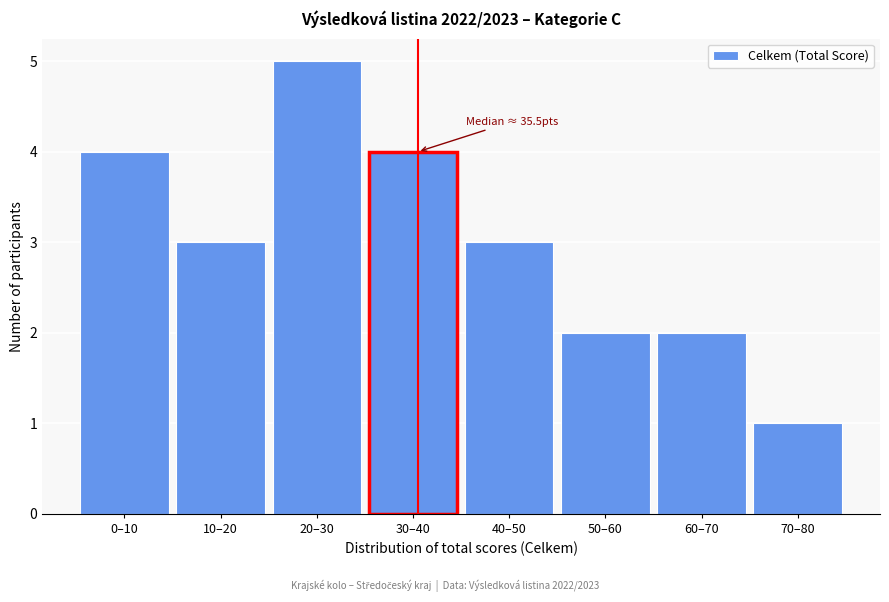

Reading left to right, what are all the values shown in this chart?

0–10=4	10–20=3	20–30=5	30–40=4	40–50=3	50–60=2	60–70=2	70–80=1